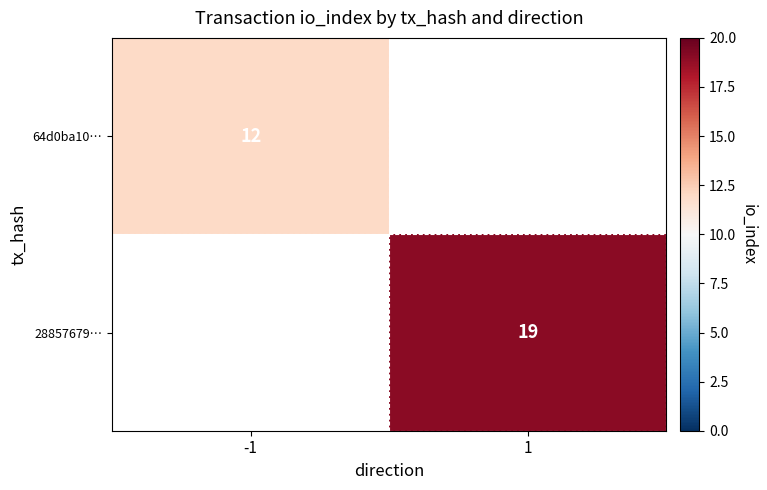

At how many categories does at least one series exceed 15?

1